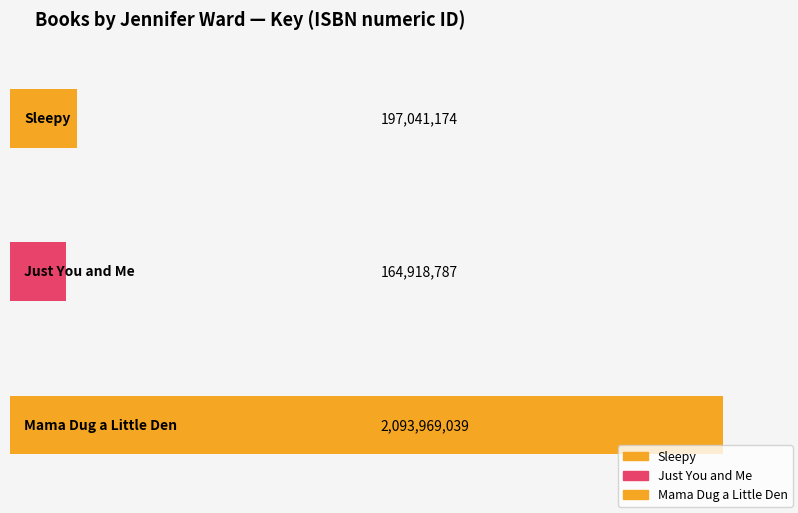

At which label is the value closest to 1129443913?

Sleepy